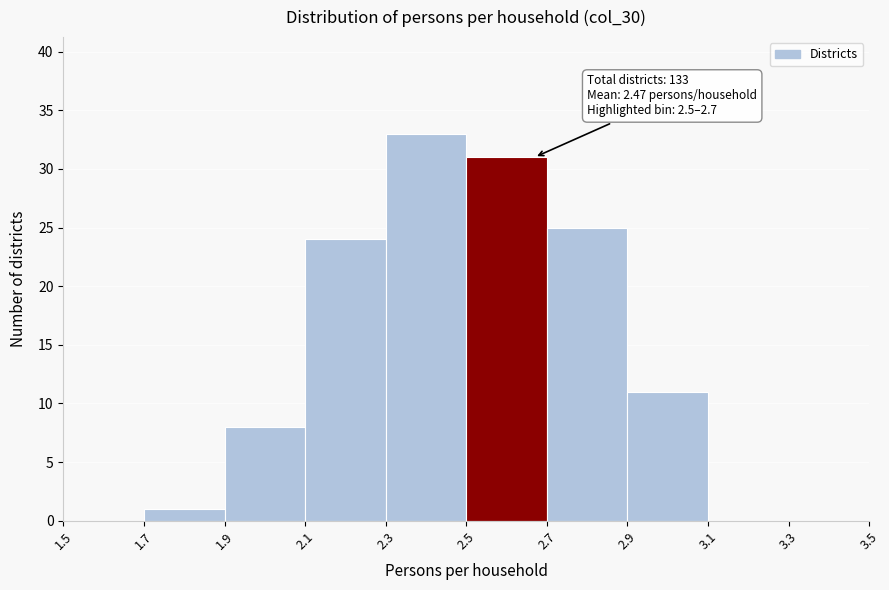

Over which range of the x-axis is the bar tallest?

2.3 to 2.5